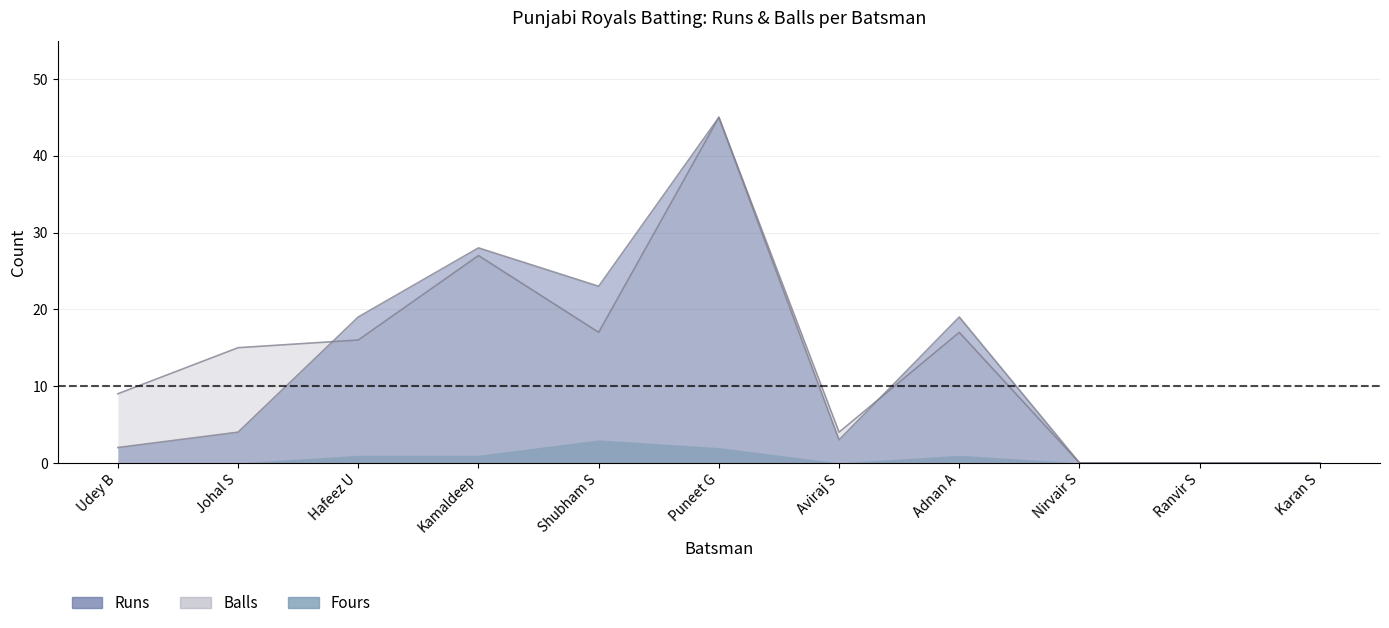

What is the label of the 2nd point from the right?

Ranvir S